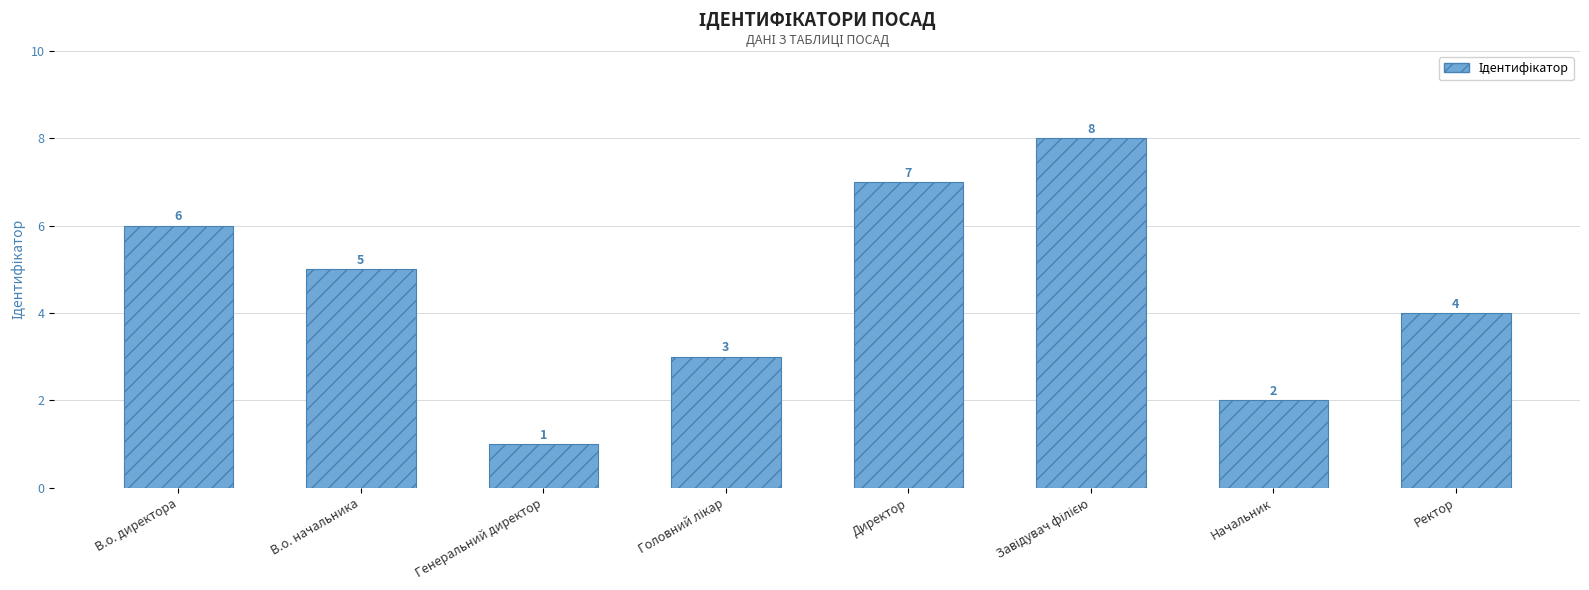

Reading right to left, transcribe all the data shown in this chart.

4	2	8	7	3	1	5	6